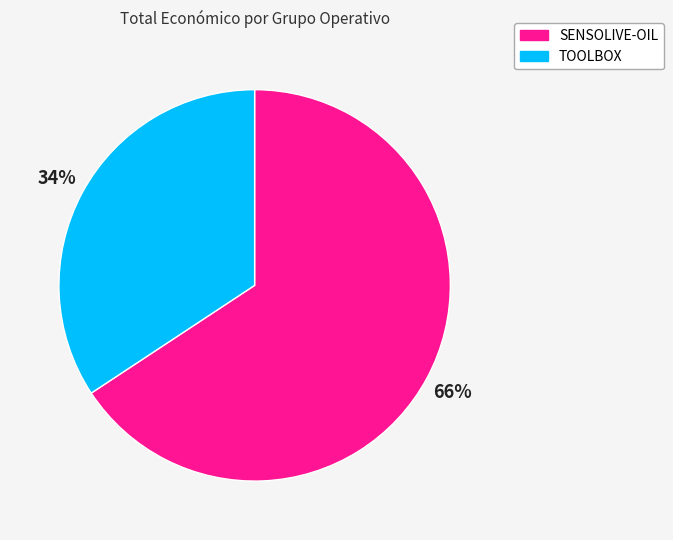

What percentage is the TOOLBOX slice, to the nearest percent?

34%